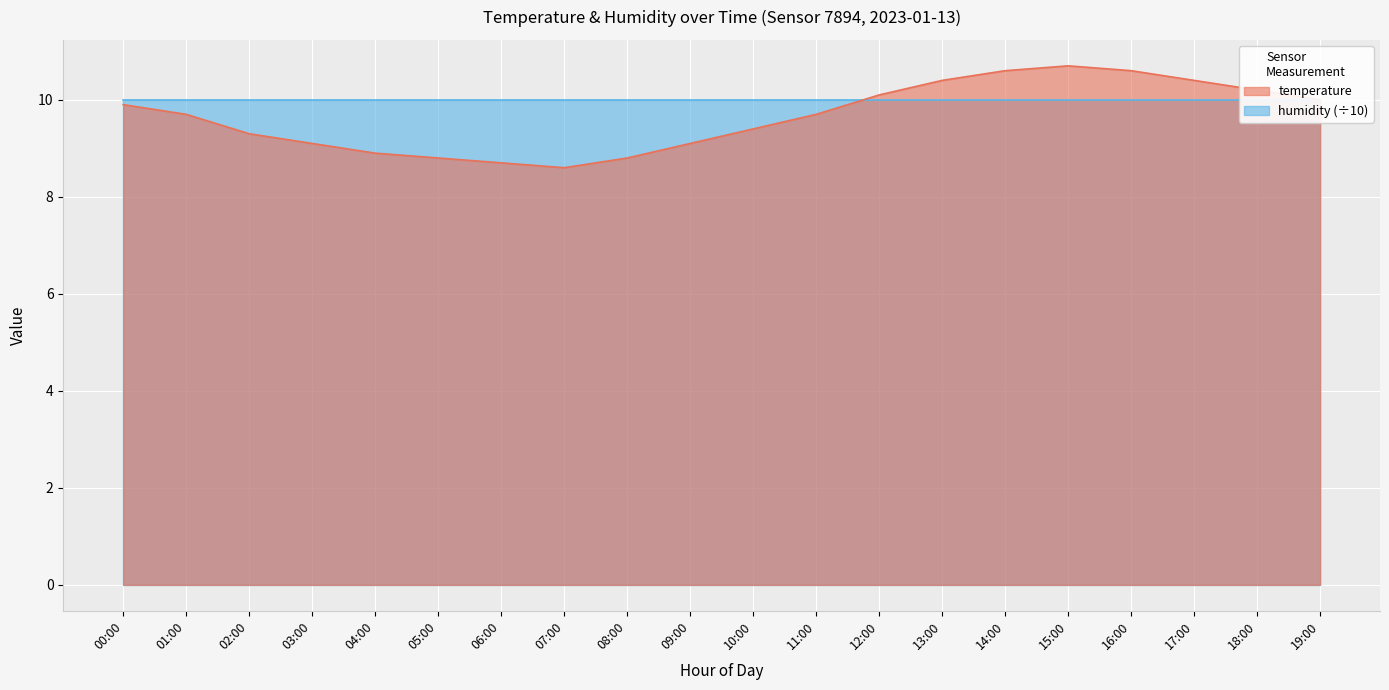

Between 14:00 and 12:00, which is larger?

14:00